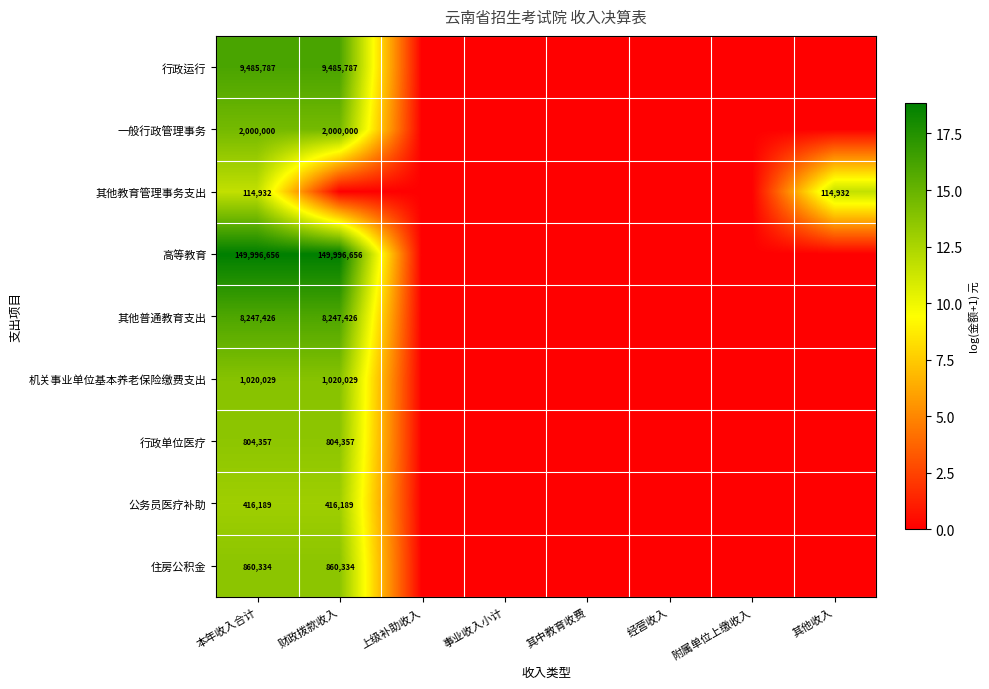

The 公务员医疗补助 series shows 416189 at 财政拨款收入. True or false?

True